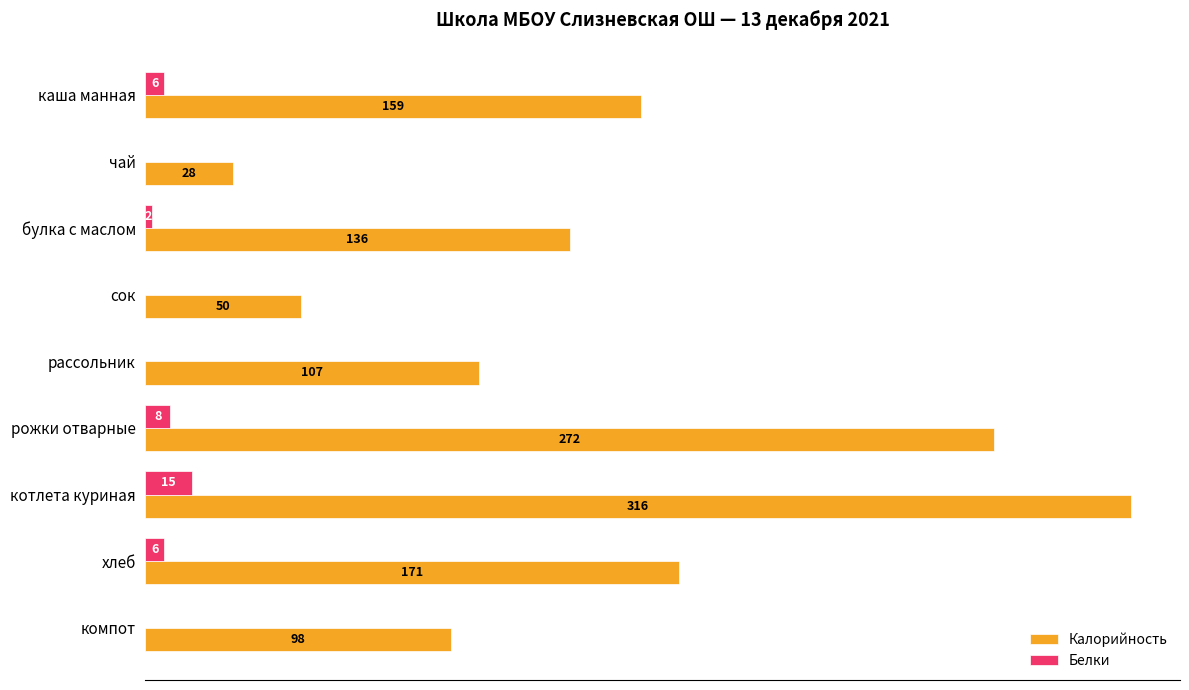

At which category is the sum across all series the highest?

котлета куриная